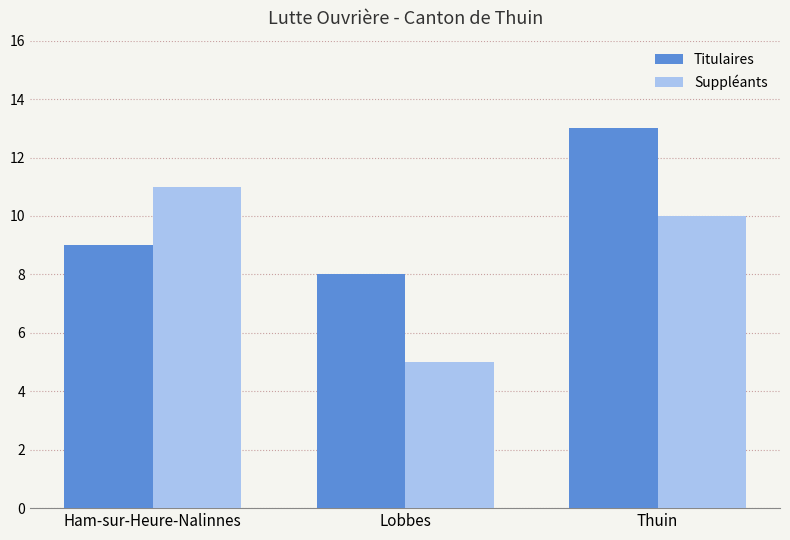

List the series in order of their overall mean, lowest first.

Suppléants, Titulaires